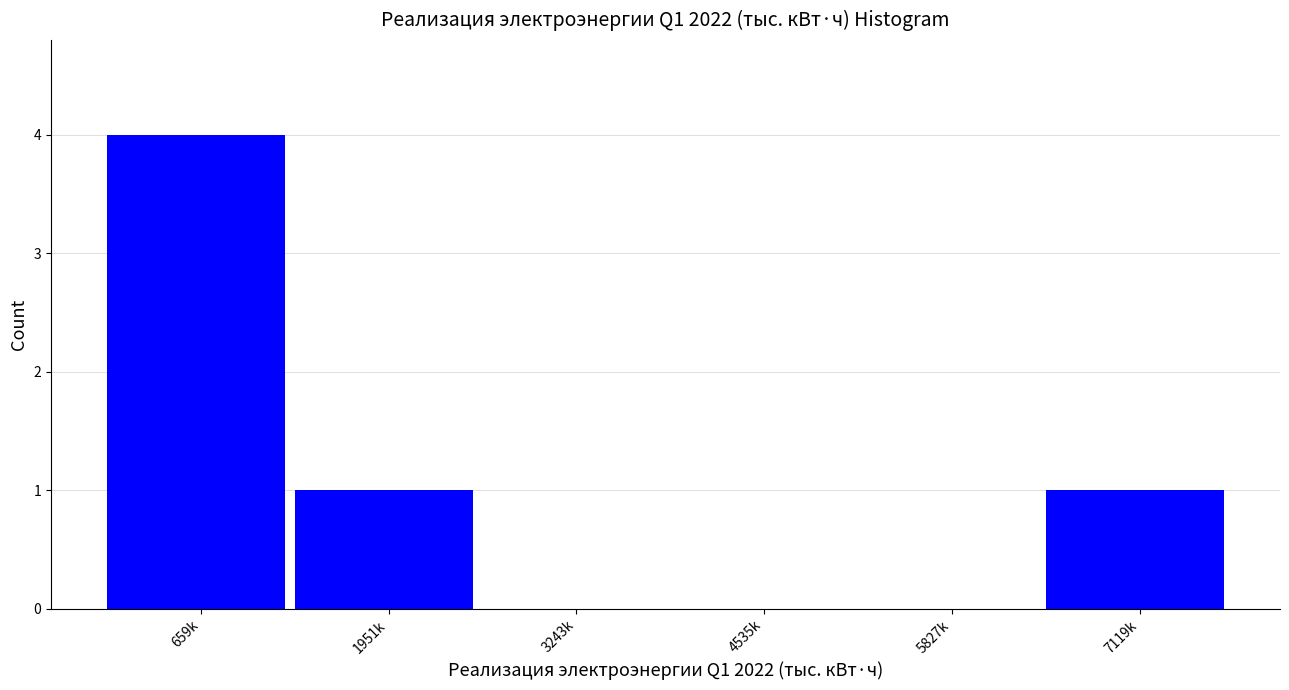

Reading right to left, list all the values displayed in this chart.

7119k=1	5827k=0	4535k=0	3243k=0	1951k=1	659k=4